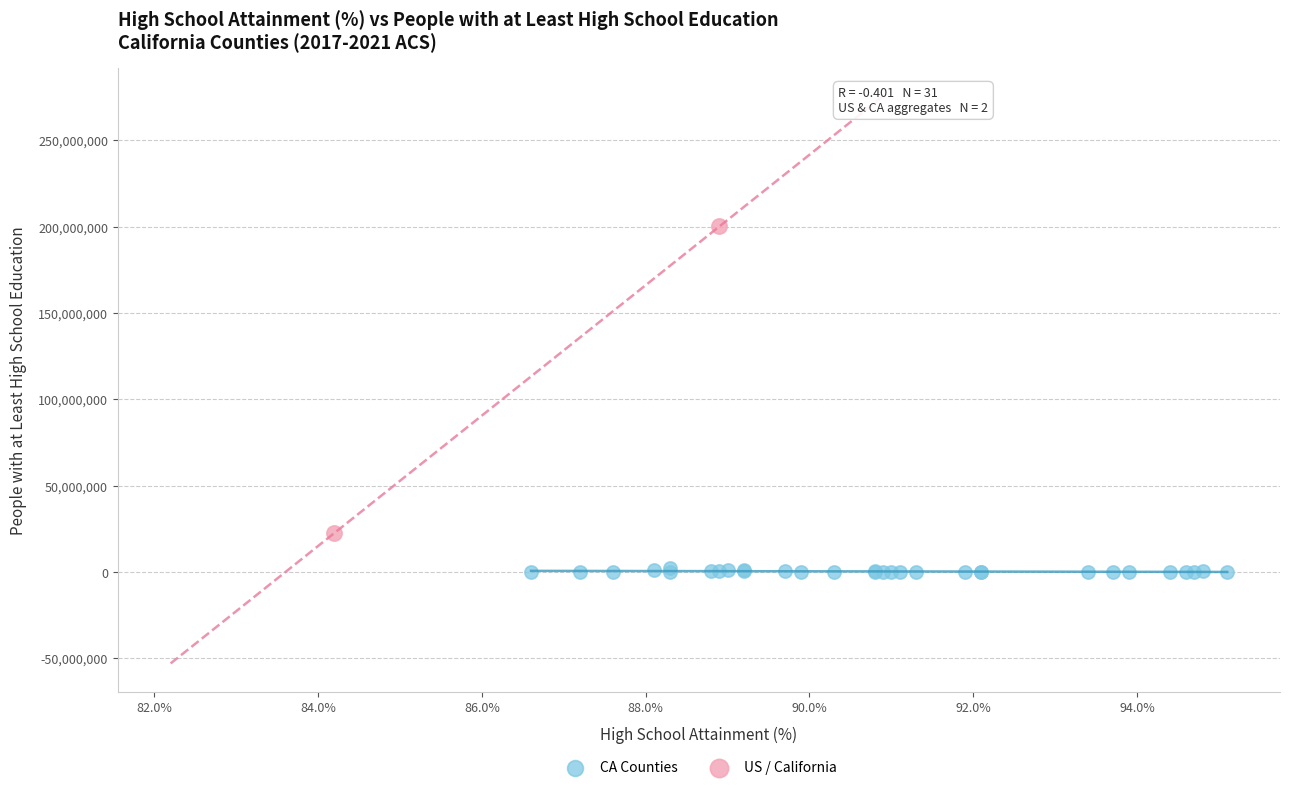

What are all the series names shown in the legend?

CA Counties, US / California